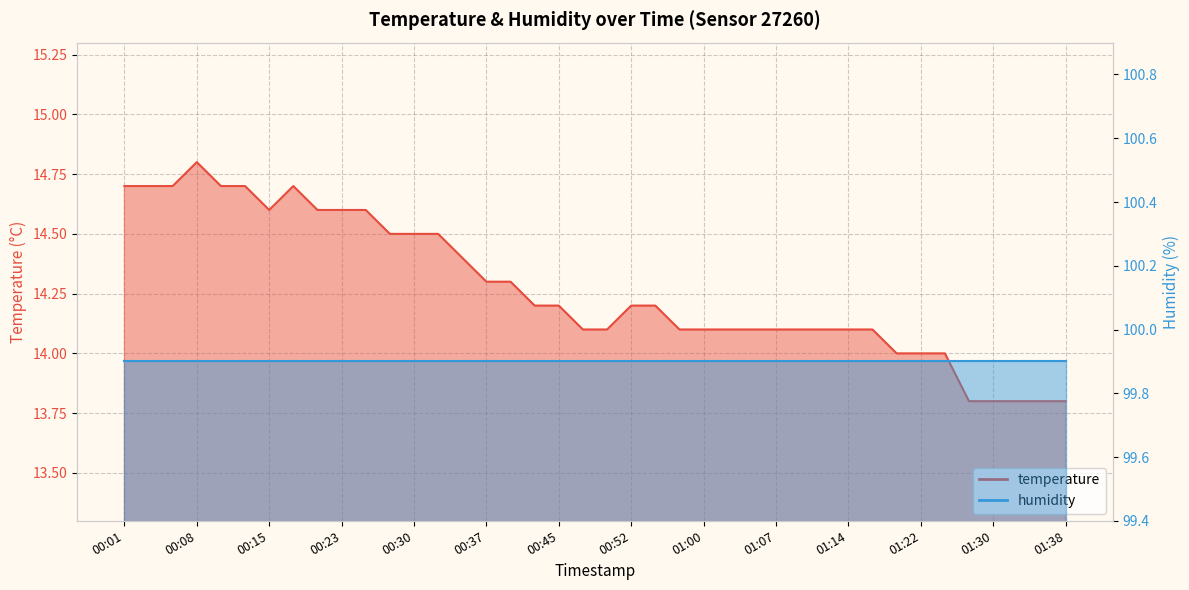

What is the label of the 37th point from the right?

00:08